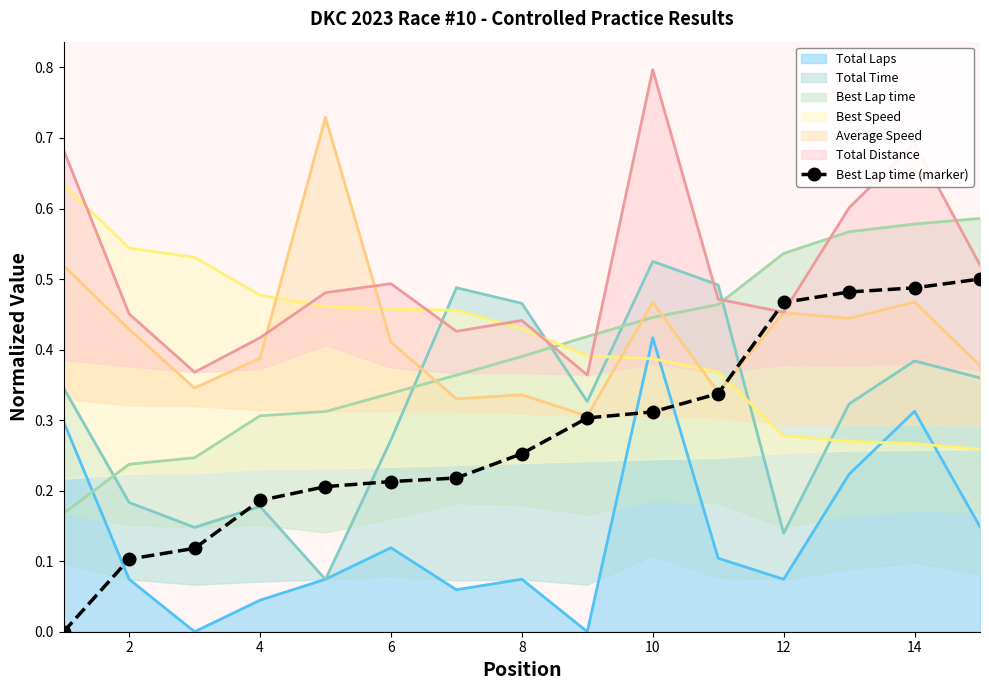

The value of Best Lap time (marker) at 12 is 0.8. True or false?

False